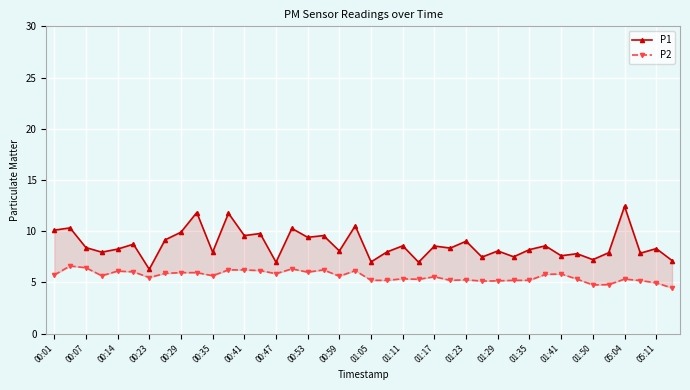

Rank the series by their average value, from lowest to highest.

P2, P1